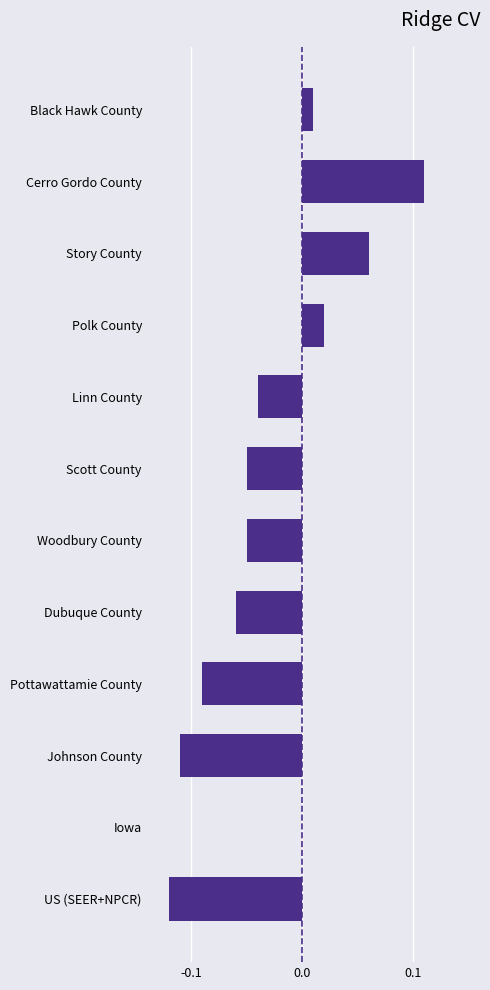

Which category has the highest value across all series?

Cerro Gordo County